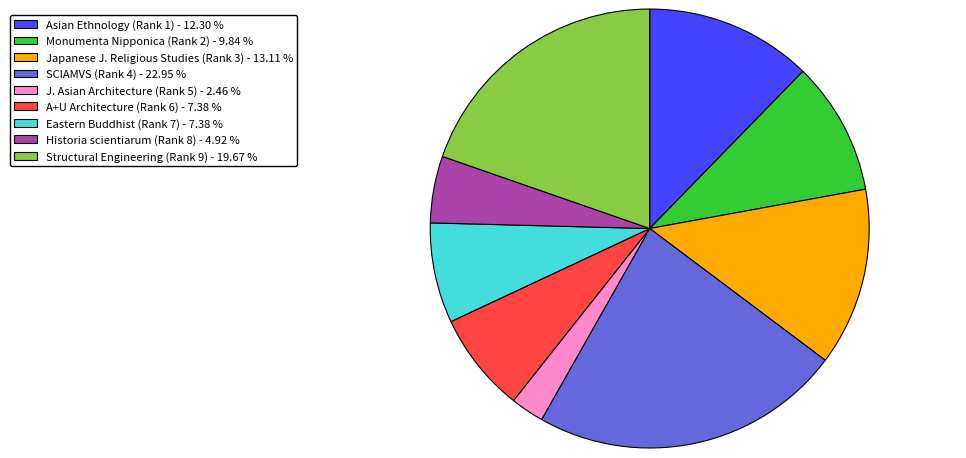

Does Historia scientiarum (Rank 8) - 4.92 % represent more than half of the total?

No